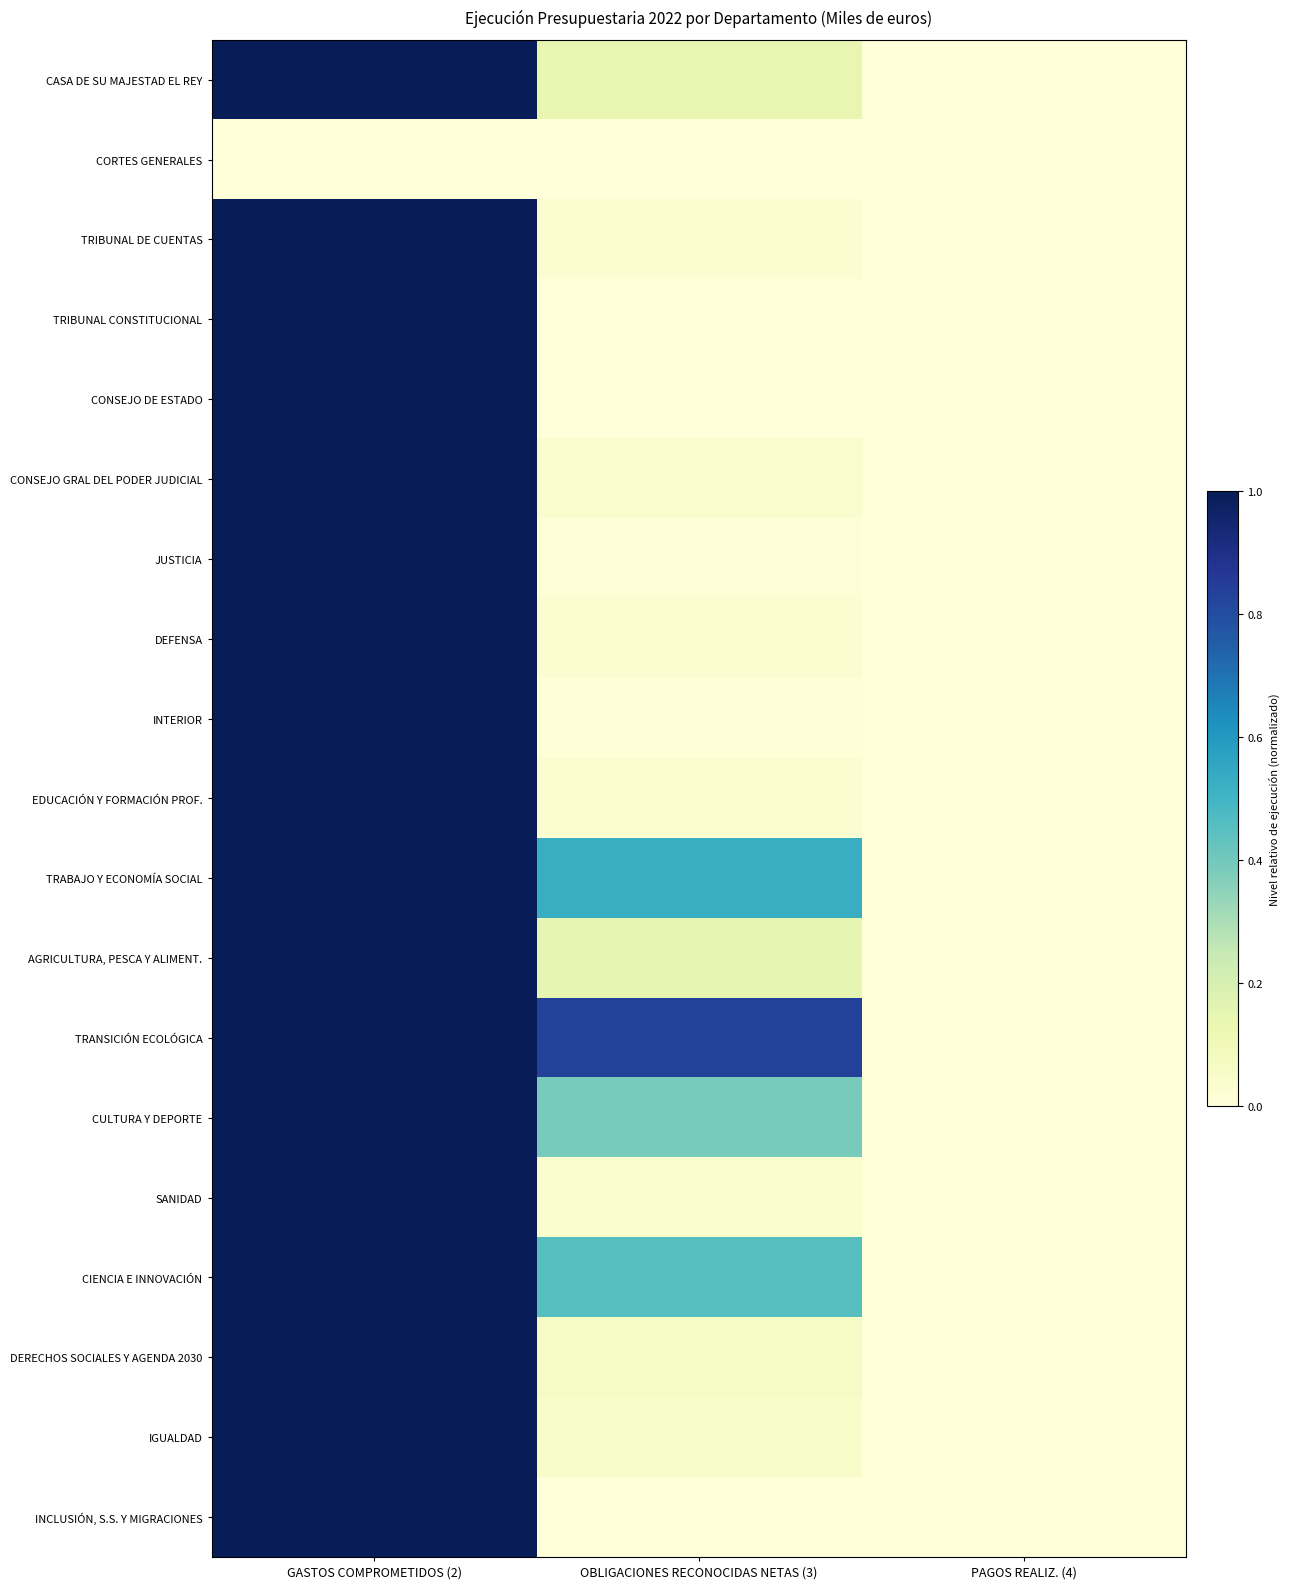

Which series has the largest total across all categories?

TRANSICIÓN ECOLÓGICA